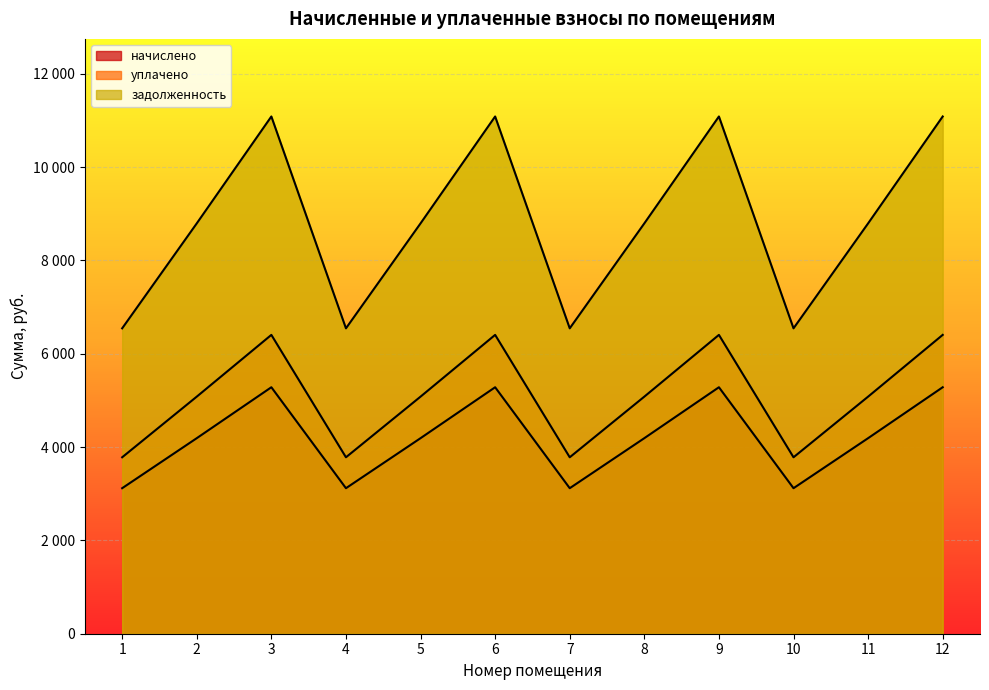

What is the difference between the maximum and minimum values in the уплачено series?

2622.7